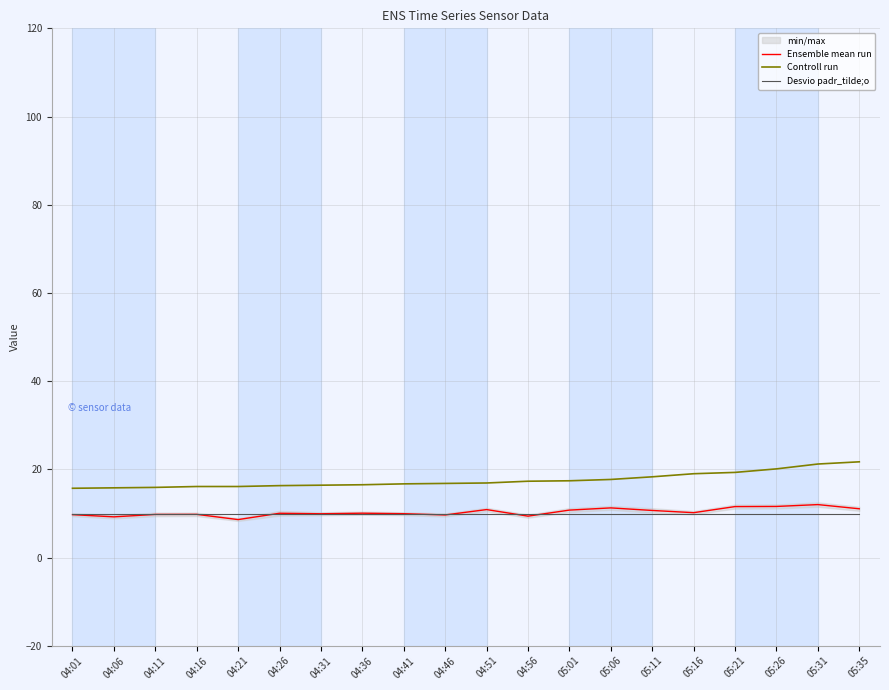

How many lines are shown in the chart?

3